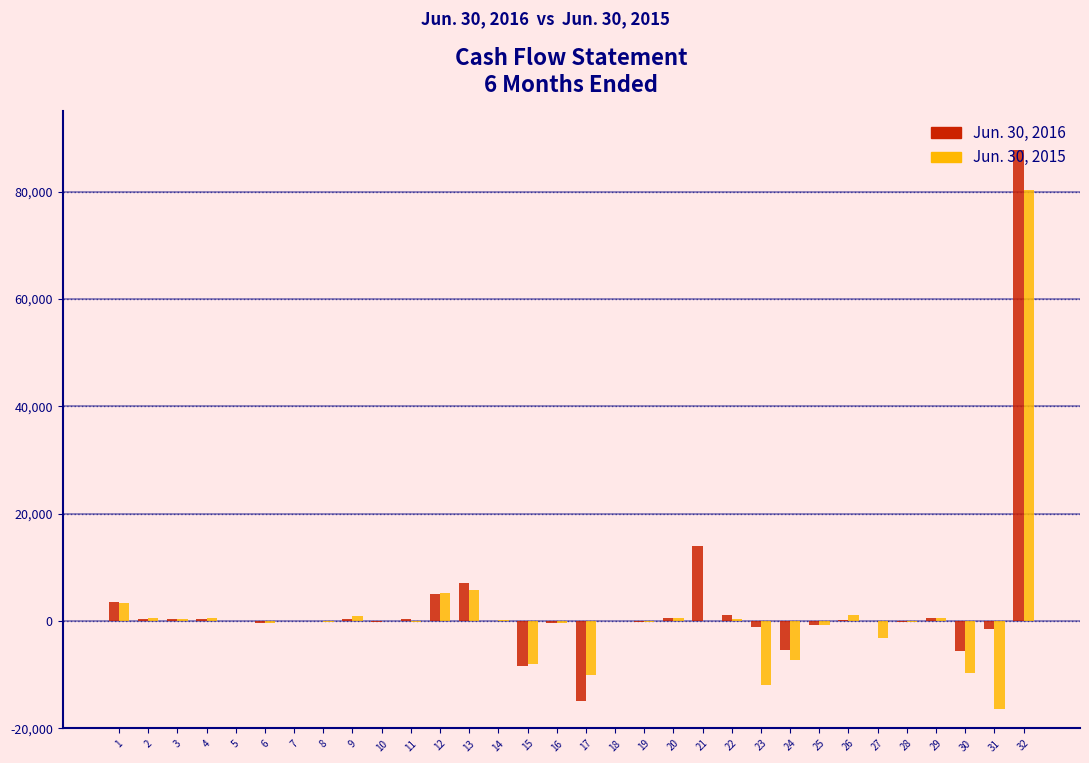

At which category is the sum across all series the highest?

32